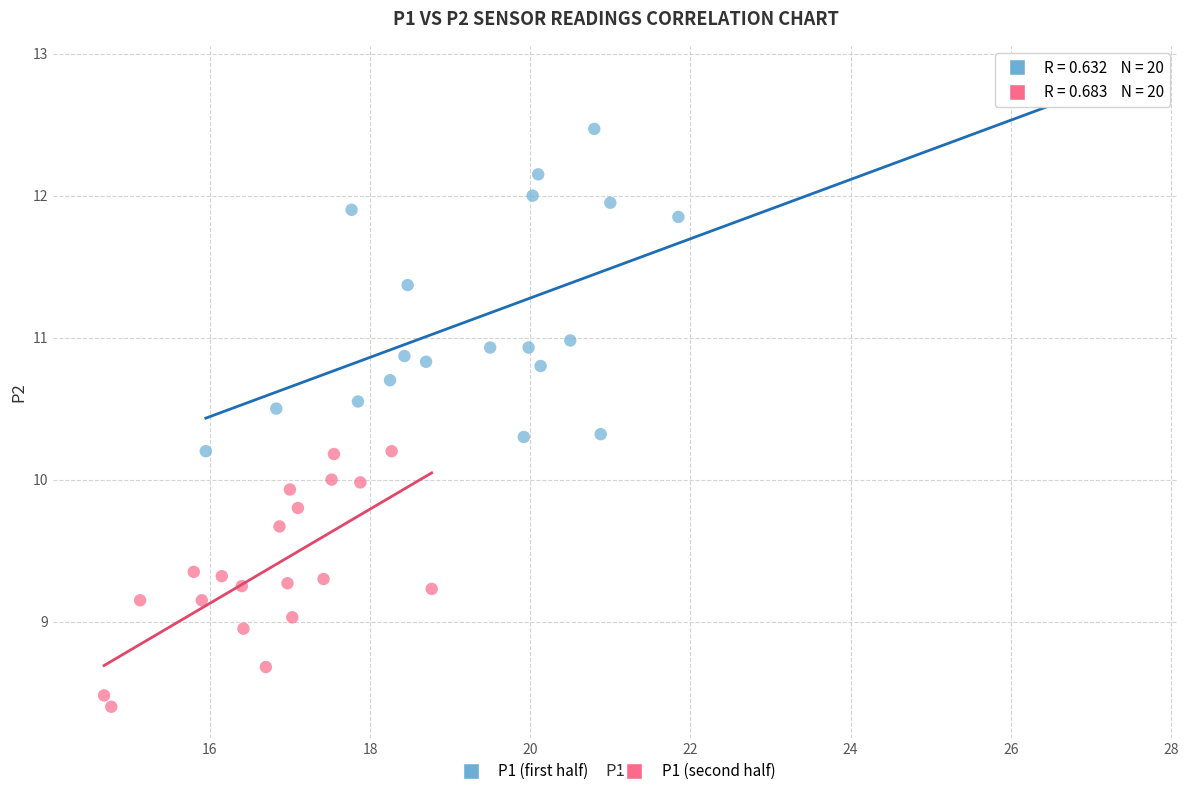

What are all the series names shown in the legend?

P1 (first half), P1 (second half)